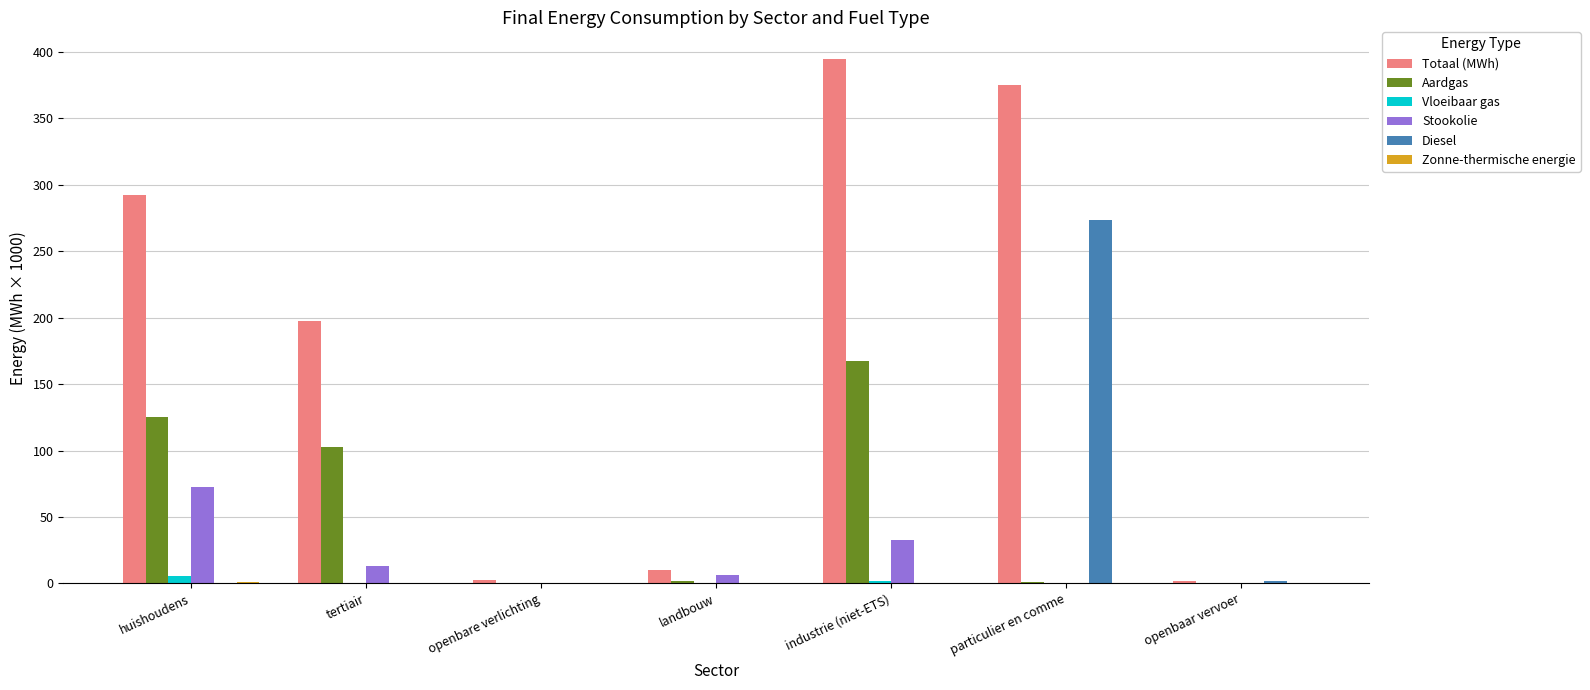

What is the difference between the Vloeibaar gas values at huishoudens and tertiair?

5.6